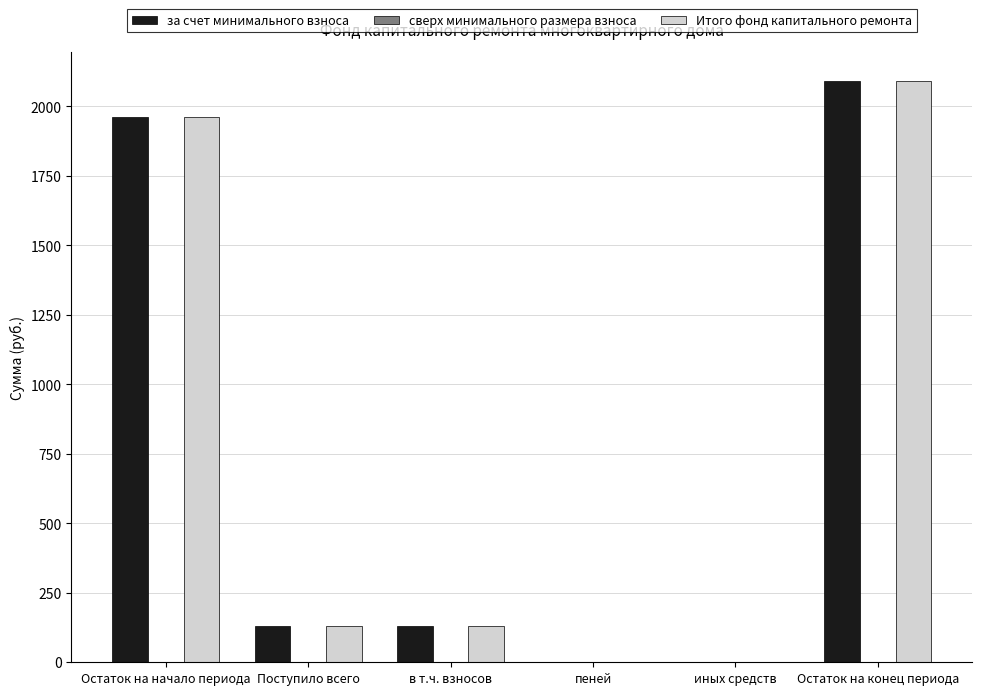

The Итого фонд капитального ремонта series shows 0.0 at иных средств. True or false?

True